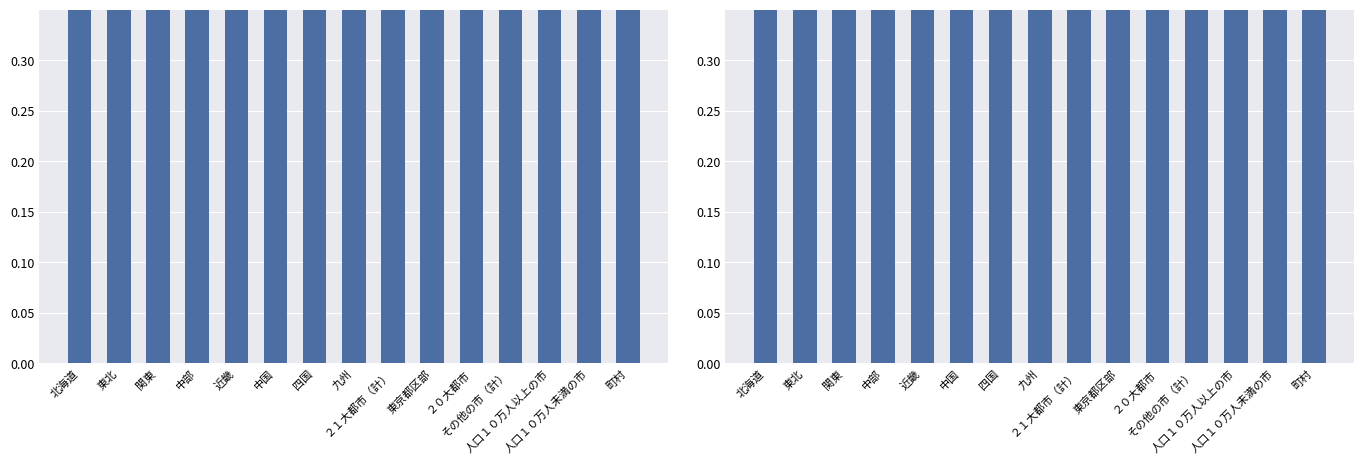

List the series in order of their peak value, highest first.

女子, 男子